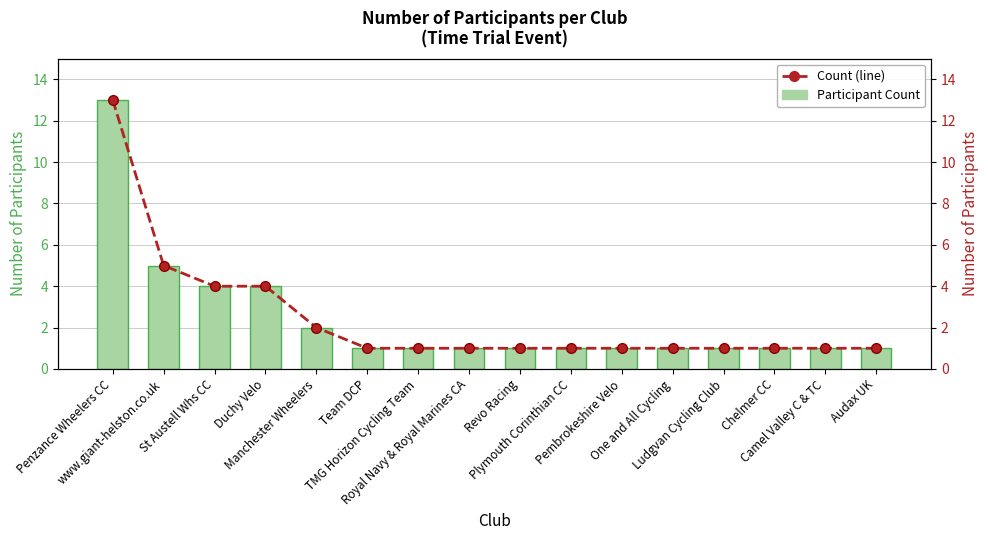

Which category has the highest value across all series?

Penzance Wheelers CC